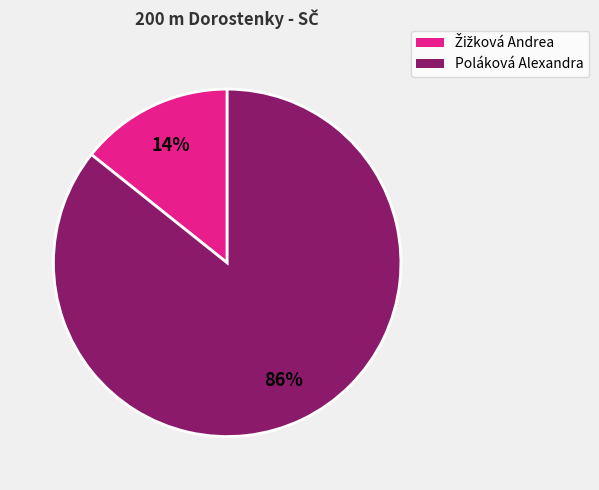

To the nearest percent, what percentage of the pie is Poláková Alexandra?

86%